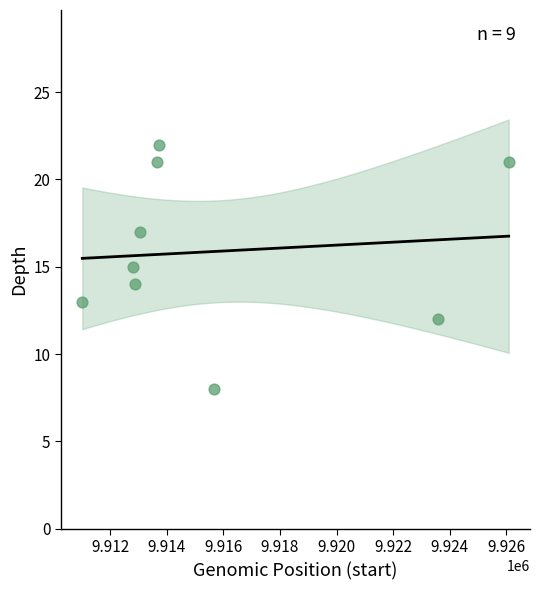

What is the range of X values (max minus min)?

15083